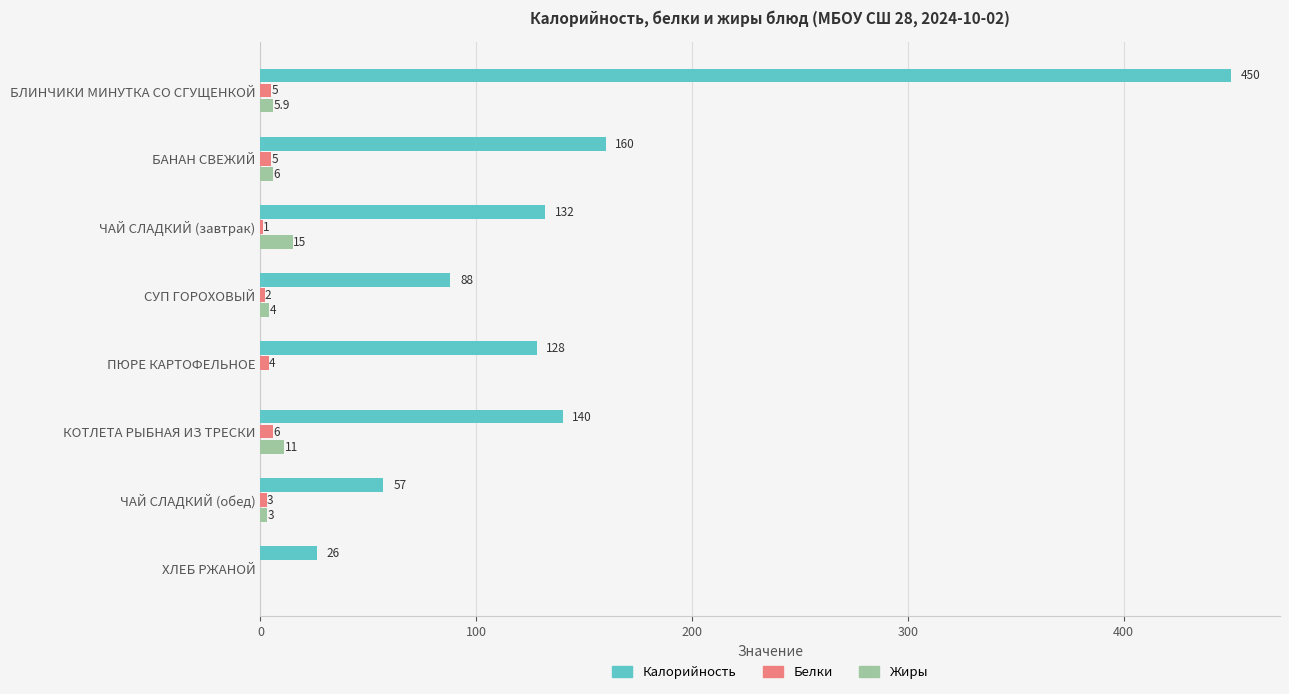

How many categories are shown in the chart?

8